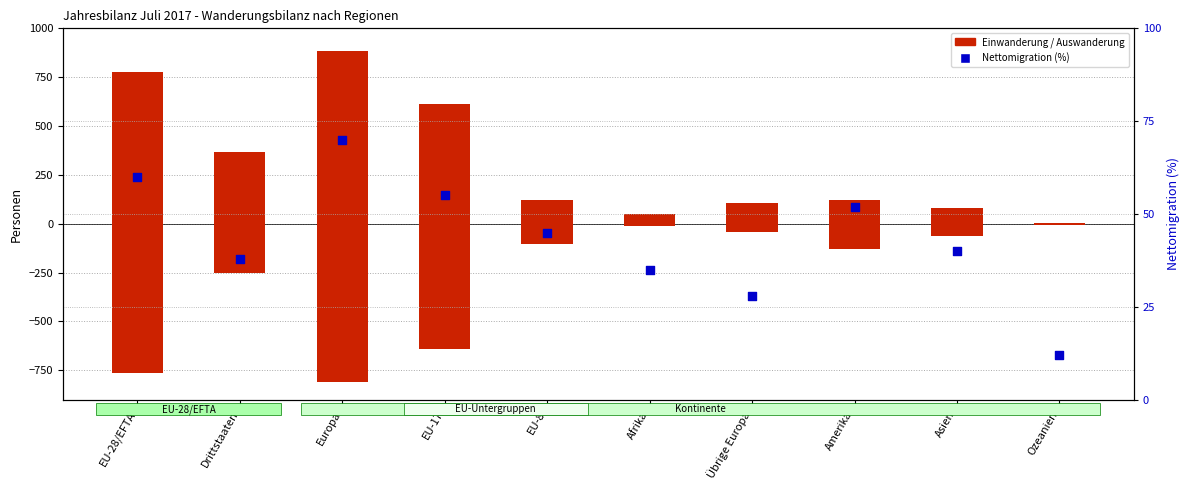

Is the value of Effektive Auswanderung at EU-8 greater than the value of Nettomigration % at EU-28/EFTA?

No